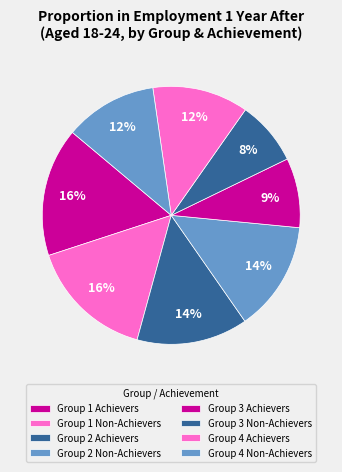

How many slices are in this pie chart?

8